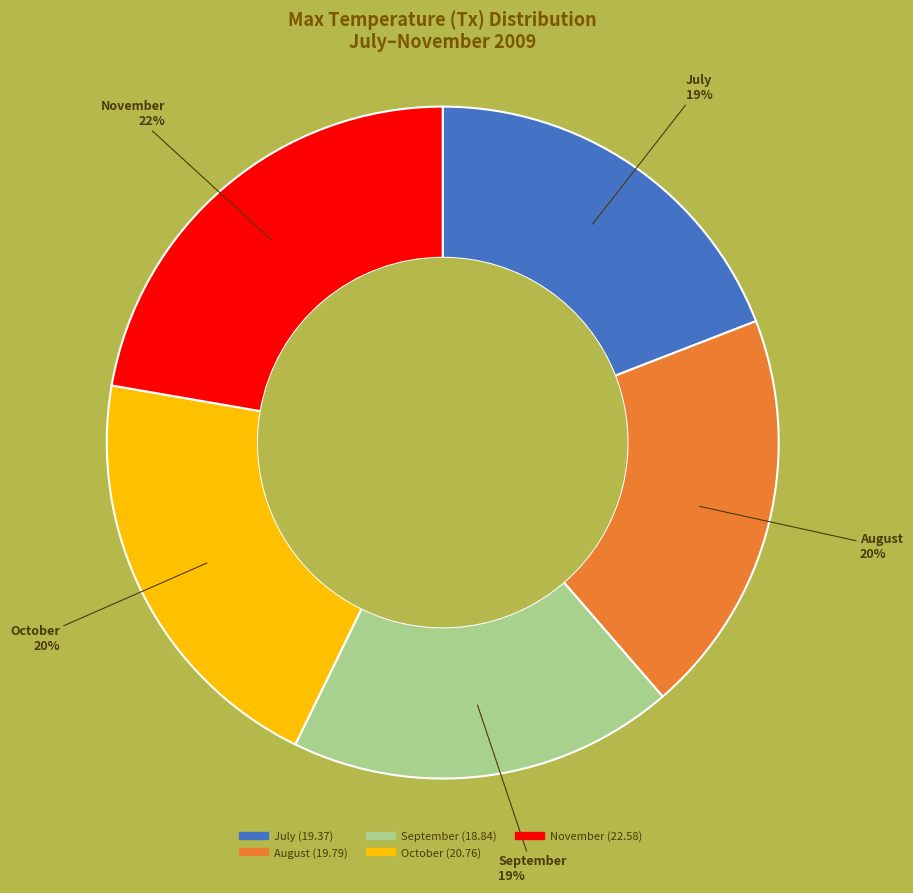

Does any single category account for the majority?

No